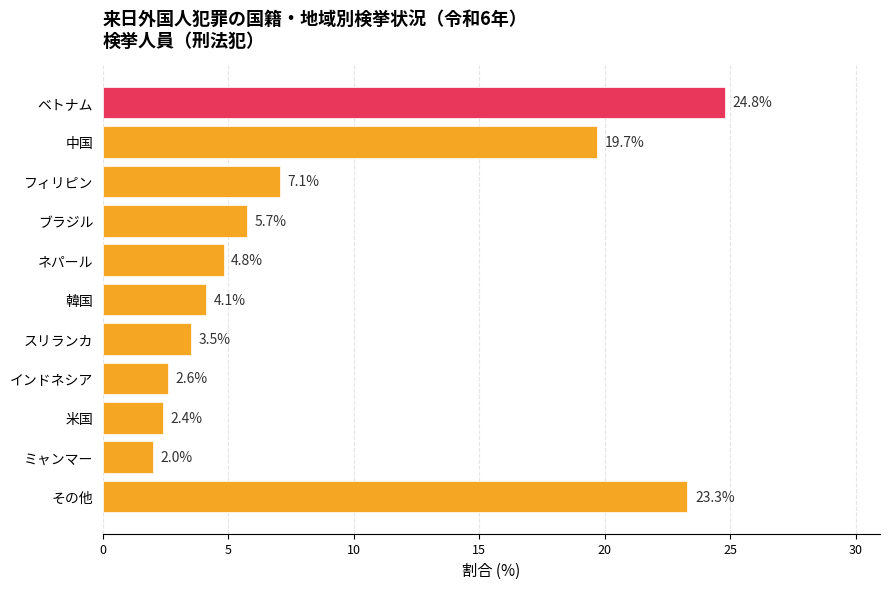

What is the sum of the values at スリランカ and インドネシア?

6.1